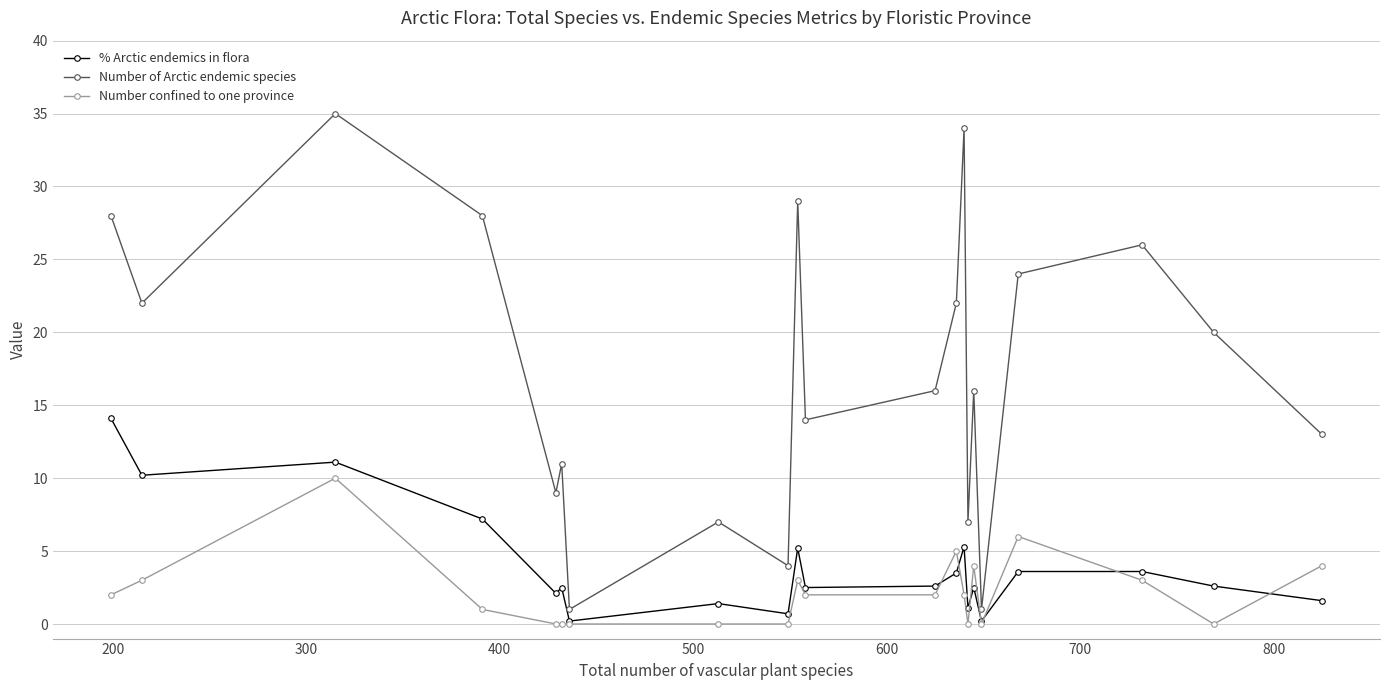

What is the value of the Number of Arctic endemic species point at the 18th from the left?

24.0